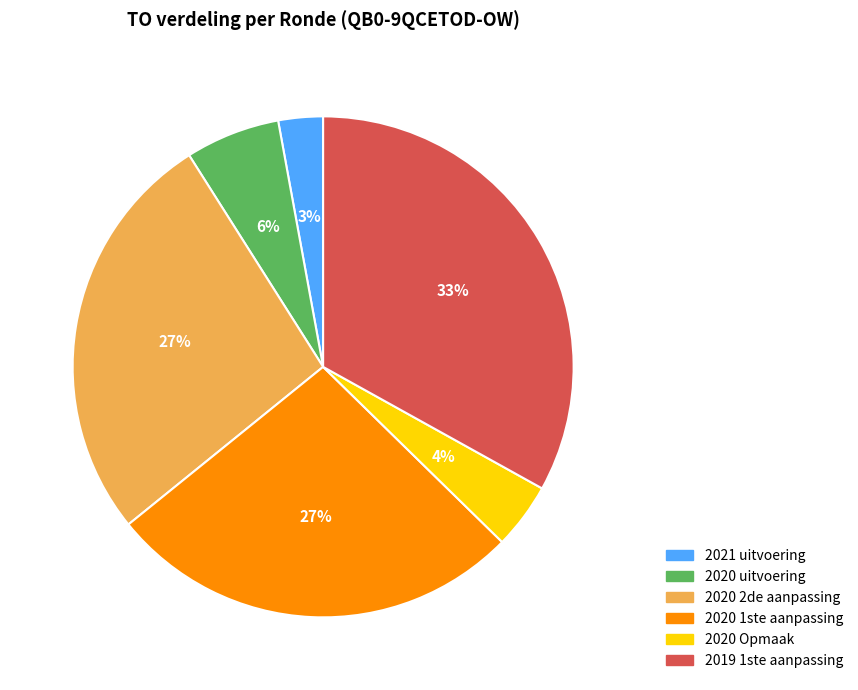

To the nearest percent, what percentage of the pie is 2019 1ste aanpassing?

33%